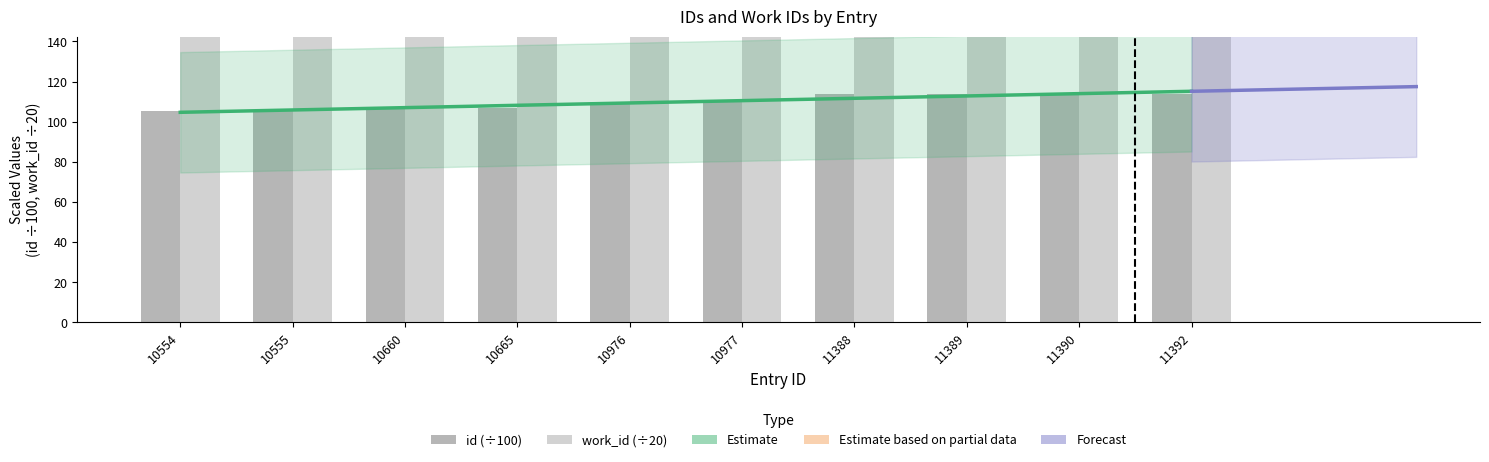

Which series changed the most between 10976 and 11392?

work_id